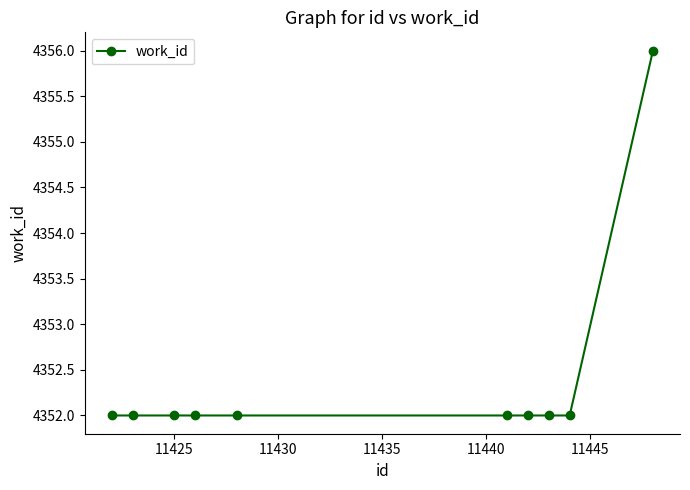

What is the value of the 2nd point from the left?

4352